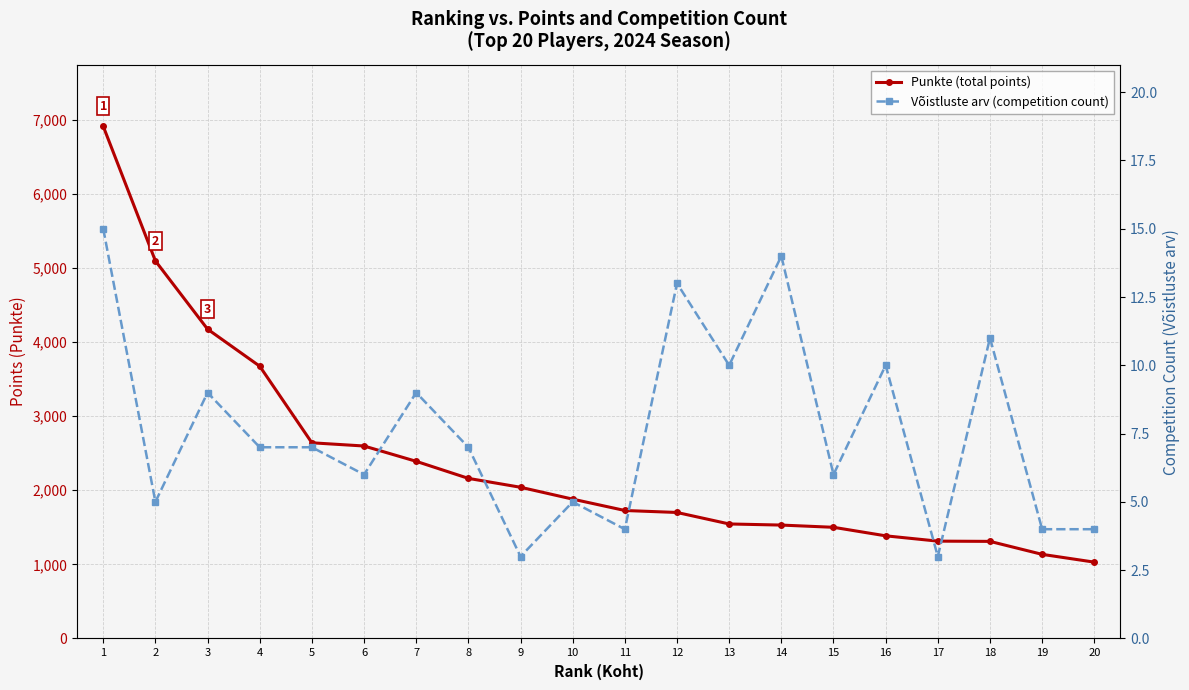

Reading right to left, what are all the values shown in this chart?

Punkte (total points): 1030.0	1135.0	1310.0	1313.3	1385.0	1500.0	1530.0	1545.0	1700.0	1726.7	1880.0	2040.0	2160.0	2390.0	2596.7	2640.0	3673.3	4173.3	5094.0	6910.0
Võistluste arv (competition count): 4.0	4.0	11.0	3.0	10.0	6.0	14.0	10.0	13.0	4.0	5.0	3.0	7.0	9.0	6.0	7.0	7.0	9.0	5.0	15.0